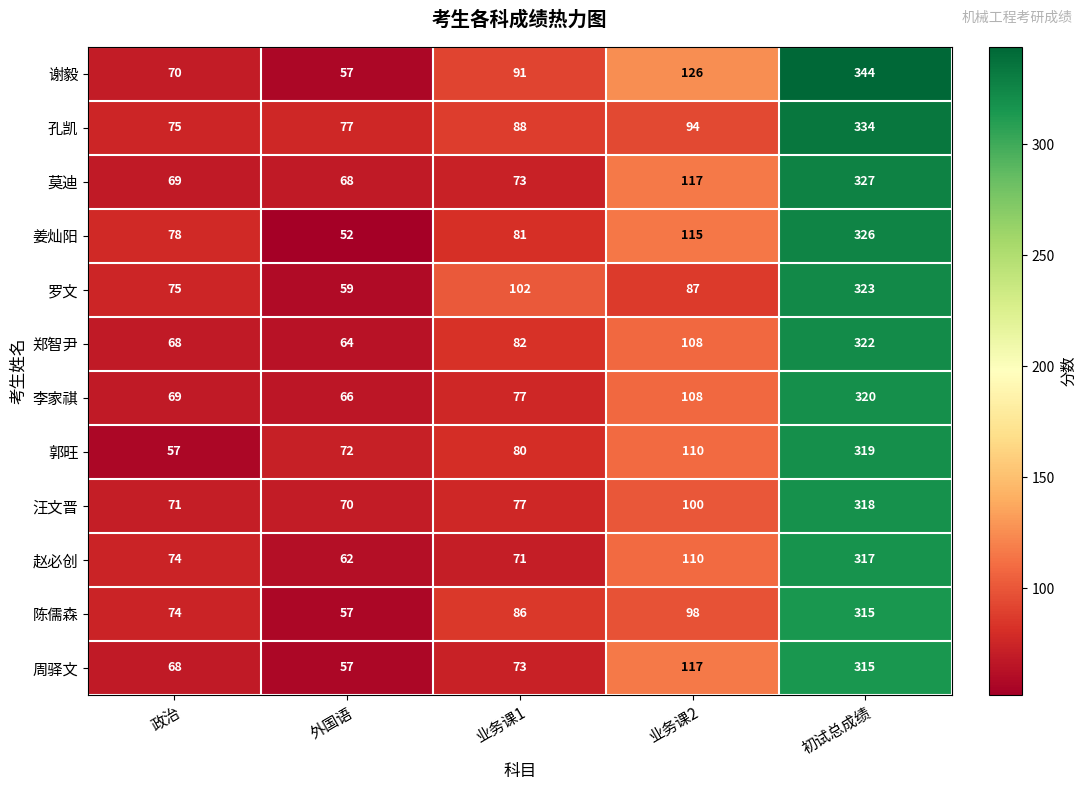

Rank the categories by 李家祺 value from lowest to highest.

外国语, 政治, 业务课1, 业务课2, 初试总成绩